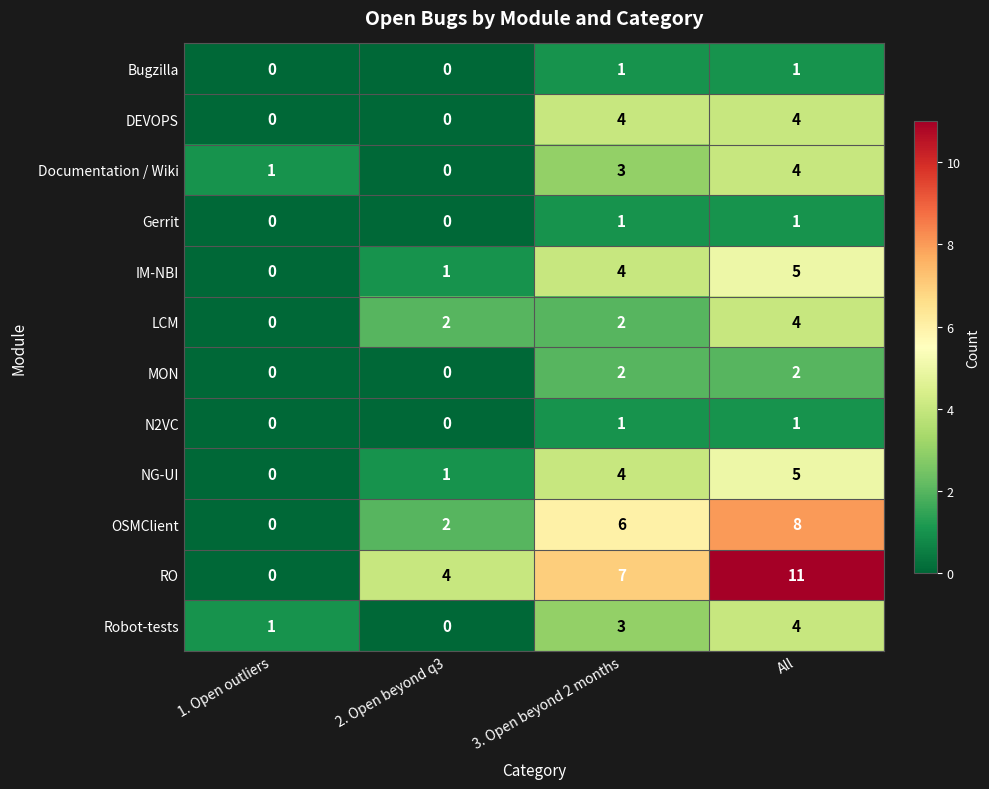

What is the sum of all LCM values?

8